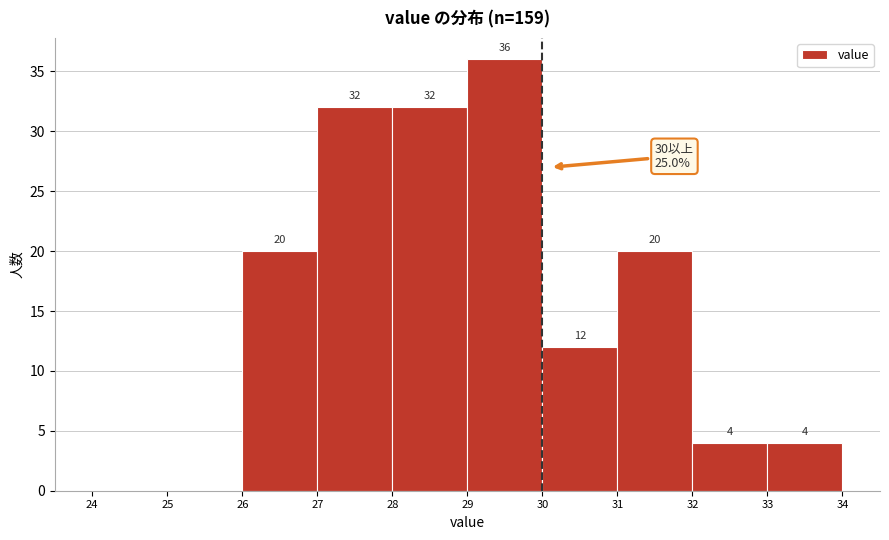

Which range on the x-axis has the tallest bar?

29 to 30